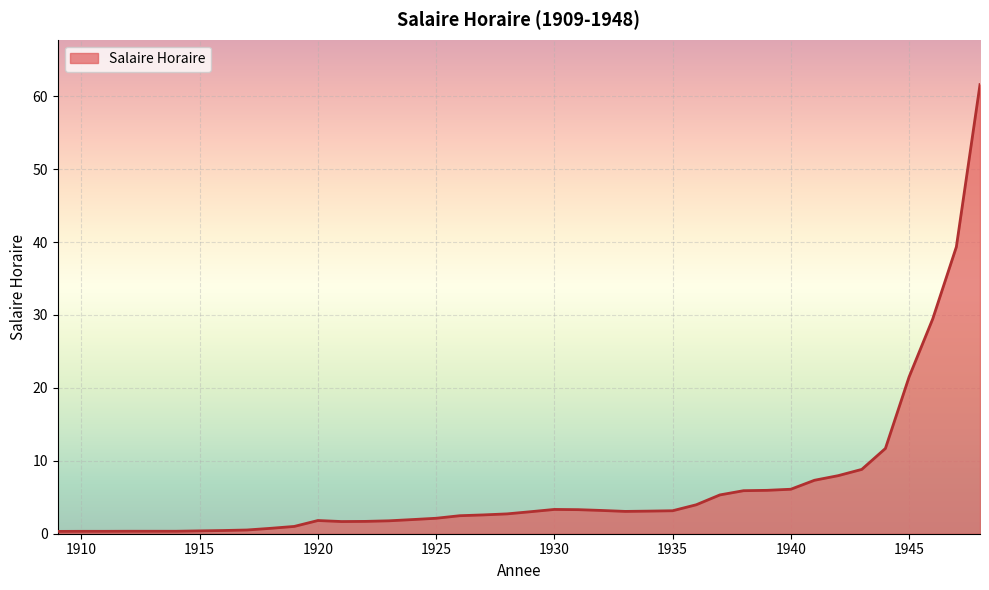

What is the maximum value shown in the chart?

61.6